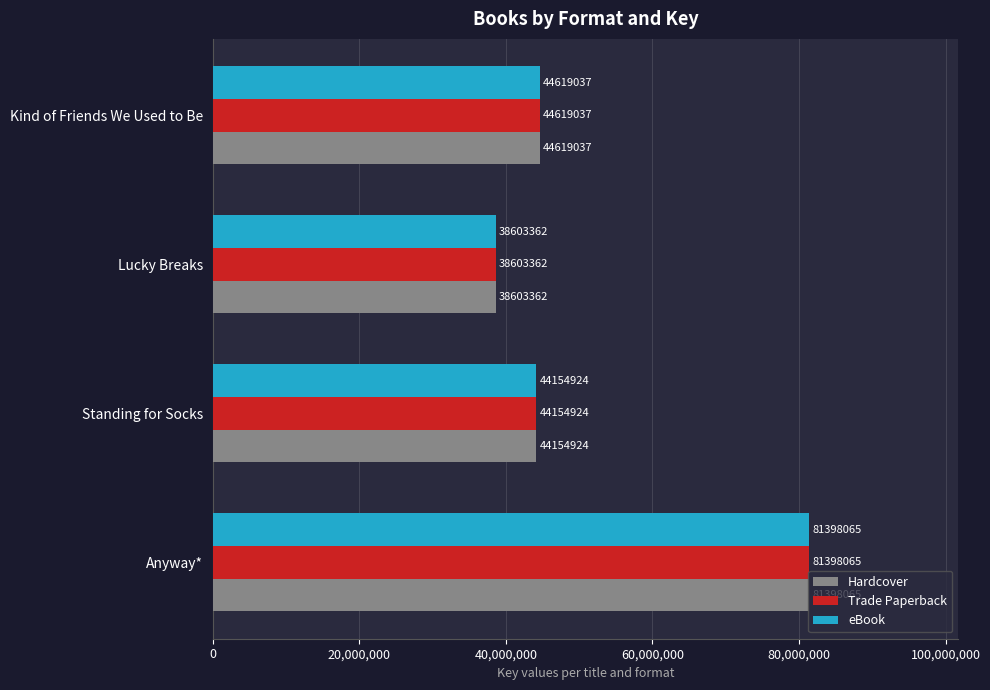

What is the difference between the second highest and minimum values in the eBook series?

6015675